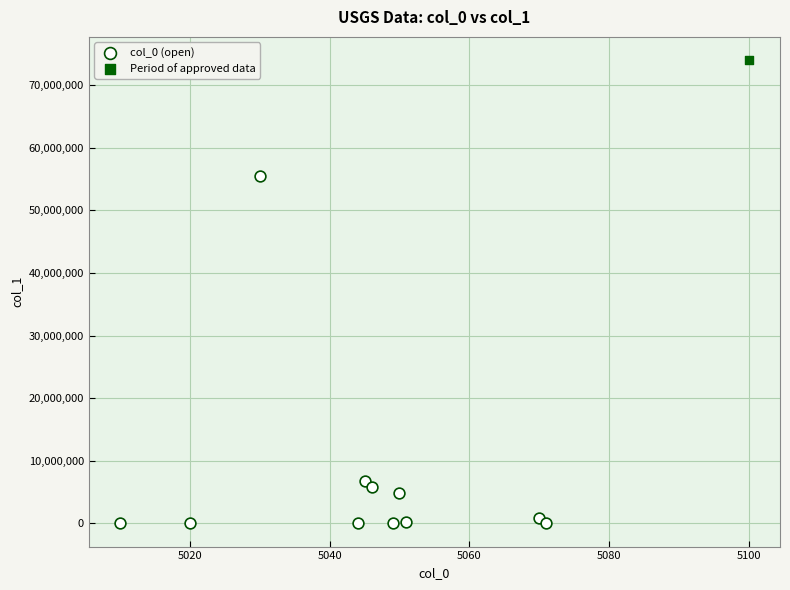

What are all the series names shown in the legend?

col_0 (open), Period of approved data